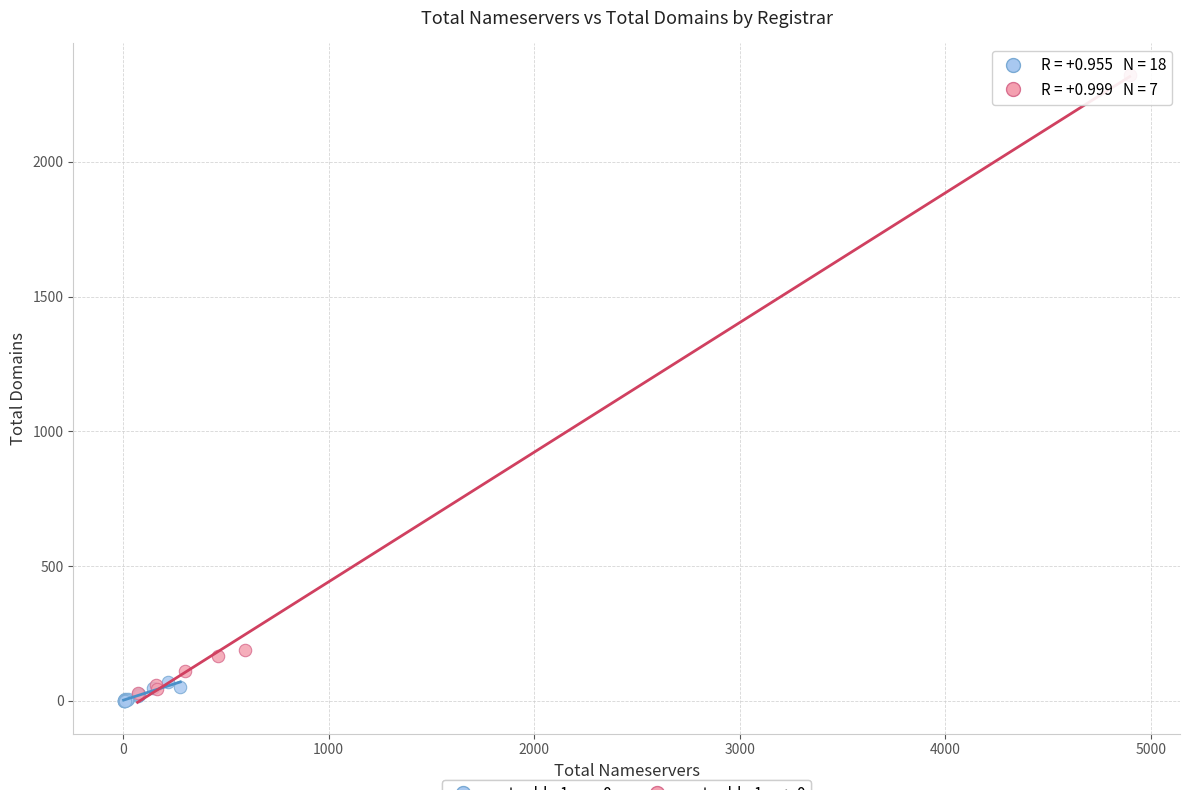

Which series reaches the maximum Y coordinate?

net-adds-1-yr > 0